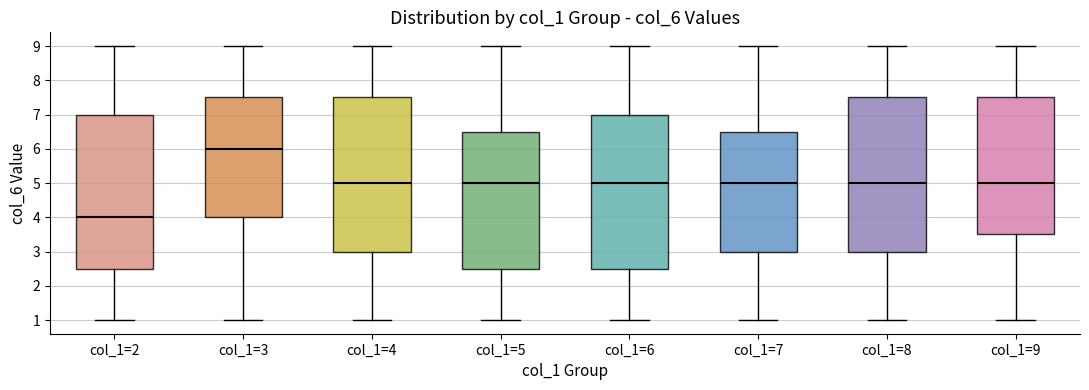

Where is the lower edge of the box for col_1=4 on the y-axis? The values are not printed on the chart, so give them approximately, as read against the axis.

3.0